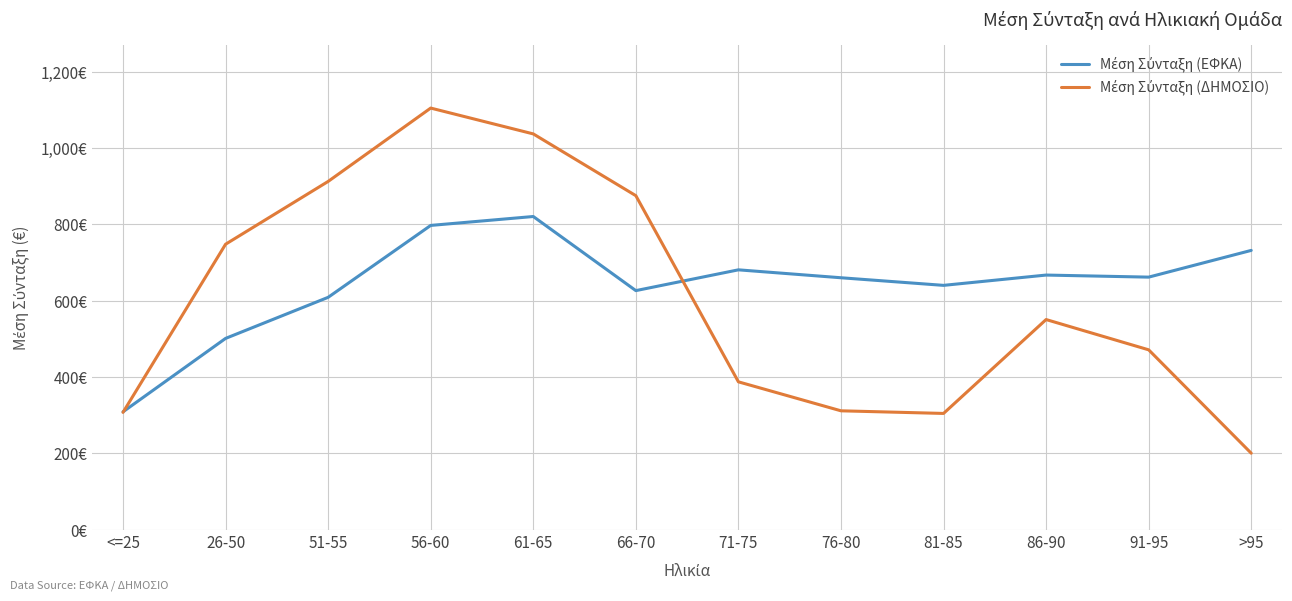

Does the chart display data point markers on the line(s)?

No